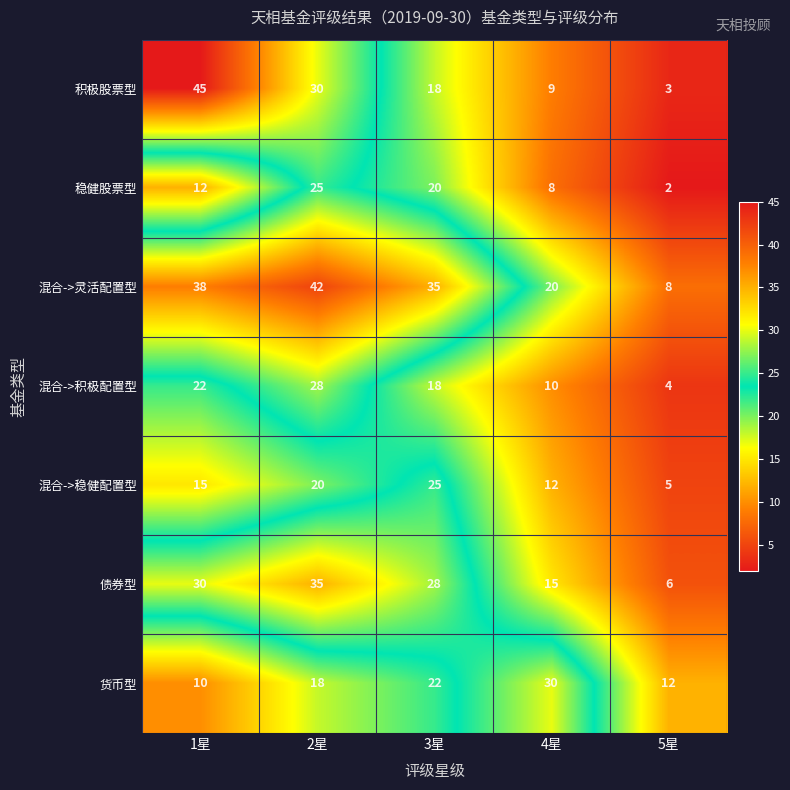

How many 稳健股票型 values are between 8 and 20?

3